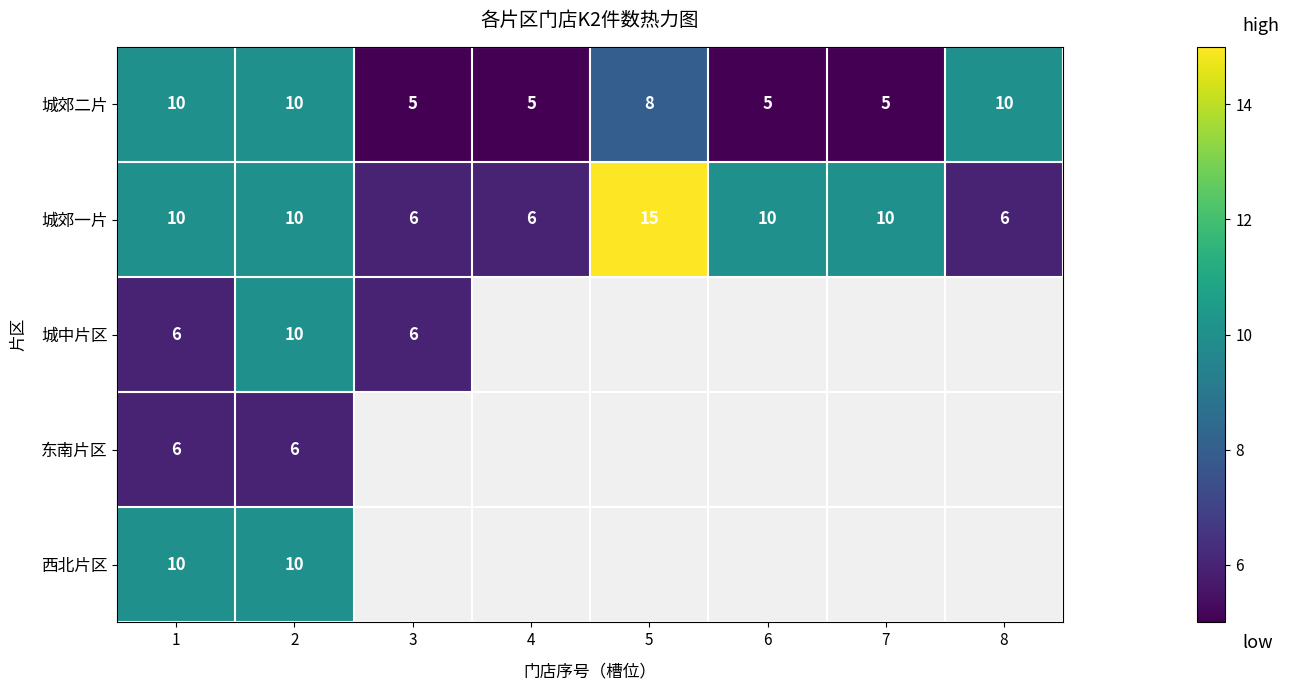

Count the 城郊二片 values in the range 5 to 10.

8